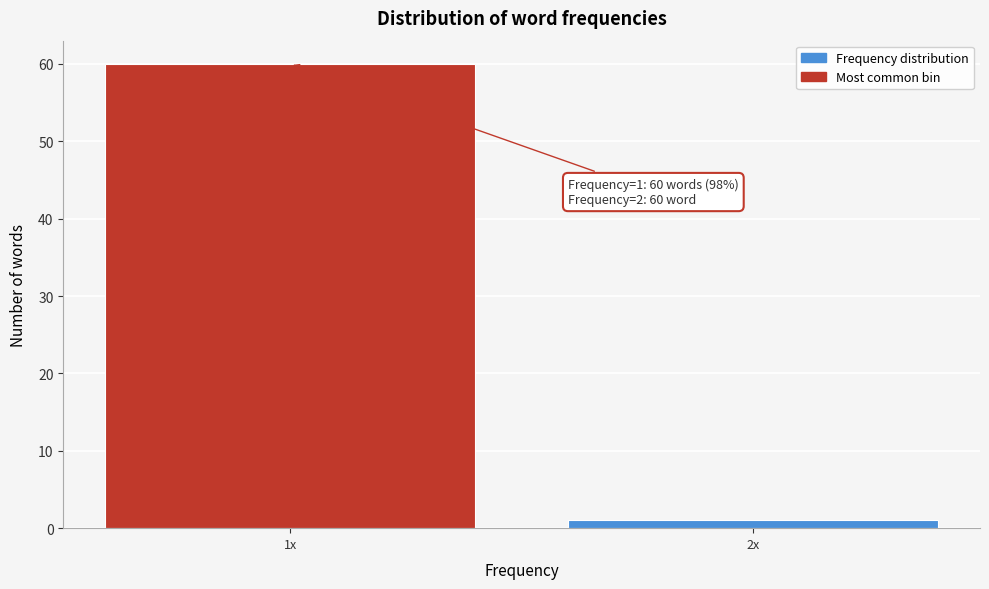

Reading left to right, transcribe all the data shown in this chart.

1x=60	2x=1